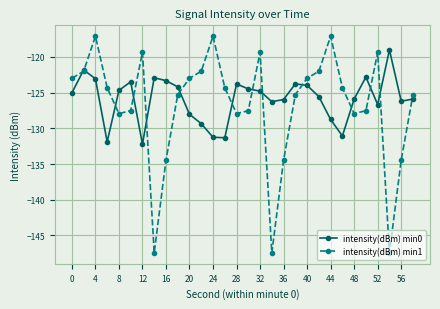

What is the value of the intensity(dBm) min0 point at the 9th from the left?

-123.3